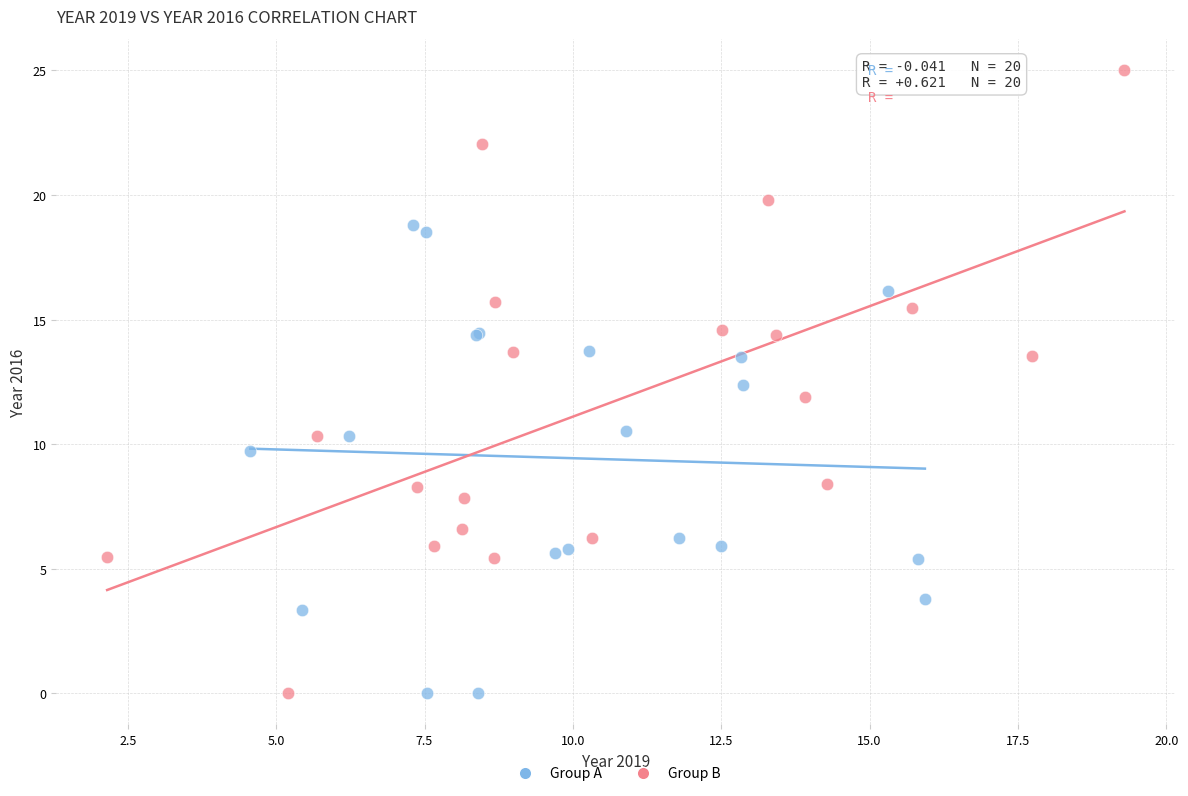

Which series reaches the maximum Y coordinate?

Group B